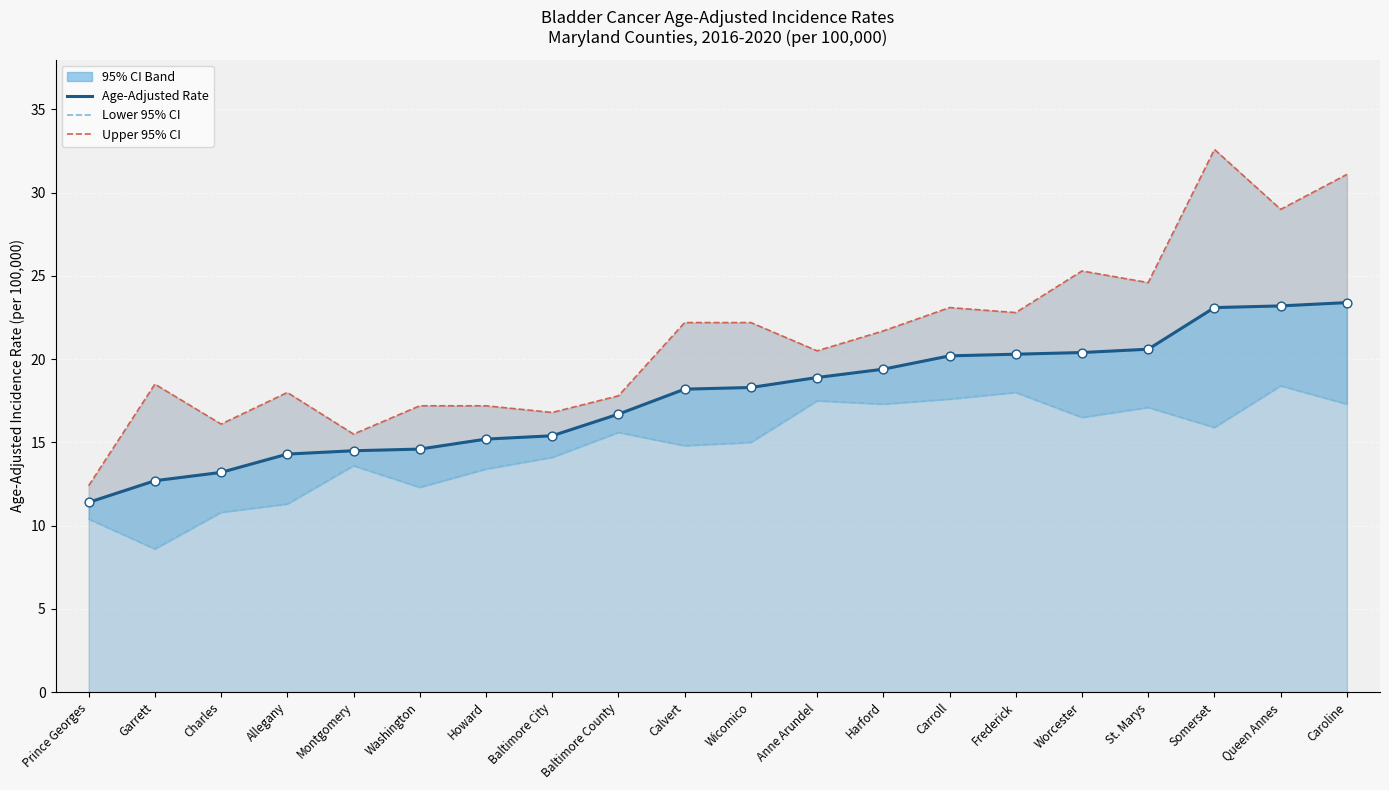

Which series has the largest Y range (max minus min)?

Upper 95% CI